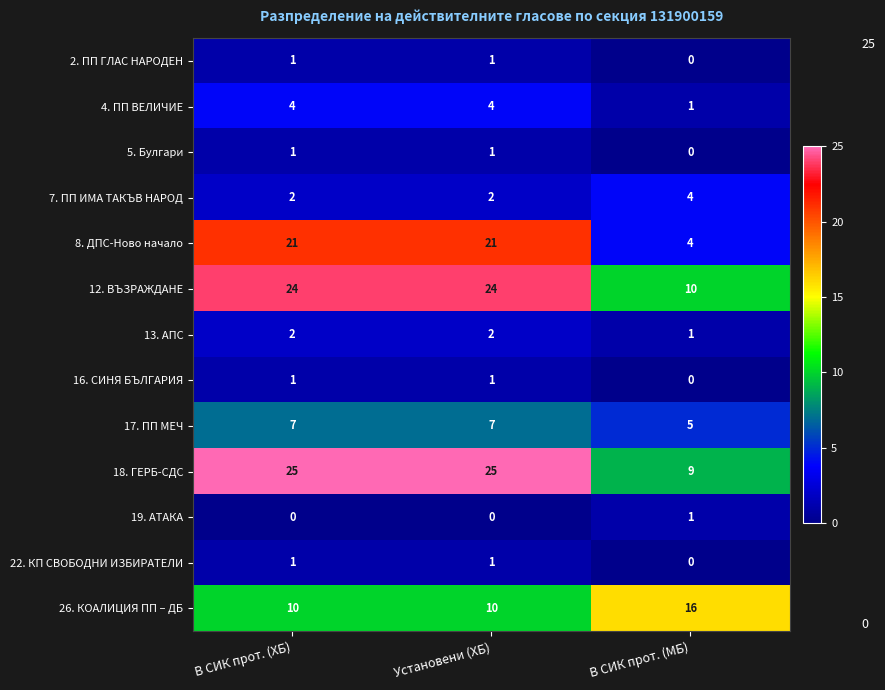

The 13. АПС series shows 3 at Установени (ХБ). True or false?

False